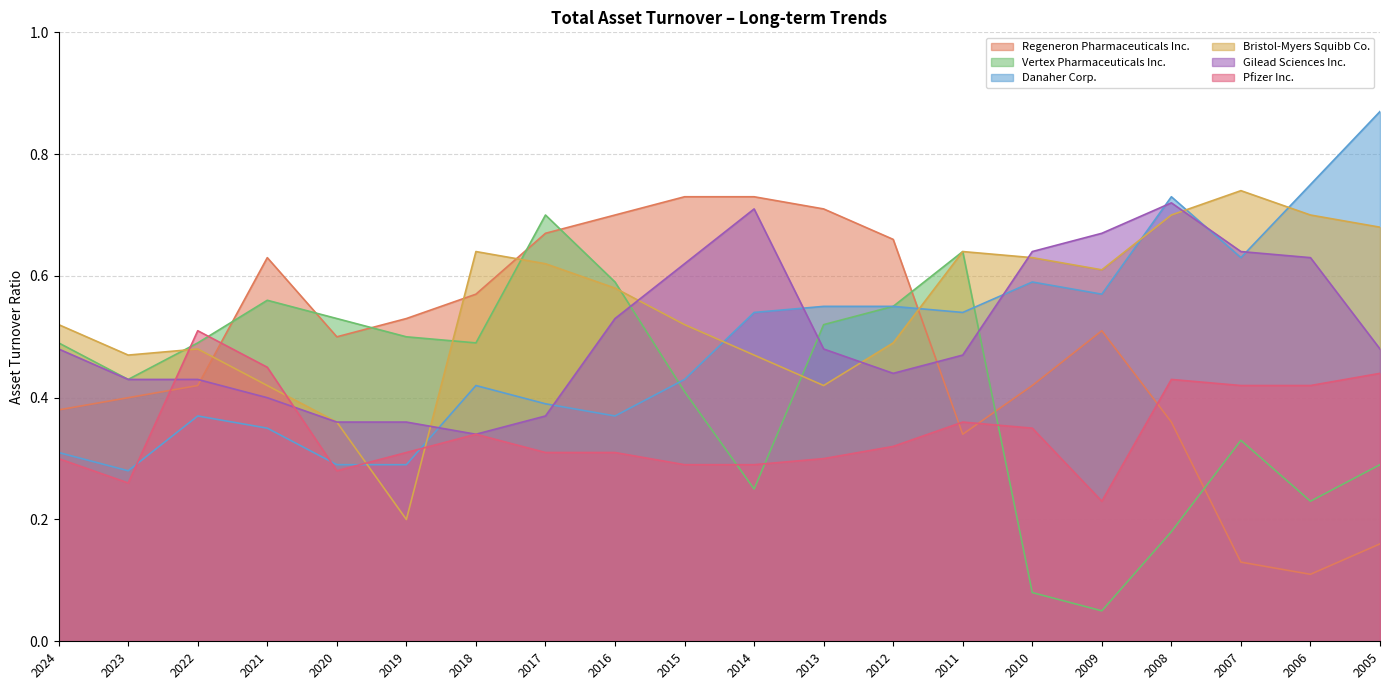

Which label corresponds to the largest value in the chart?

2005